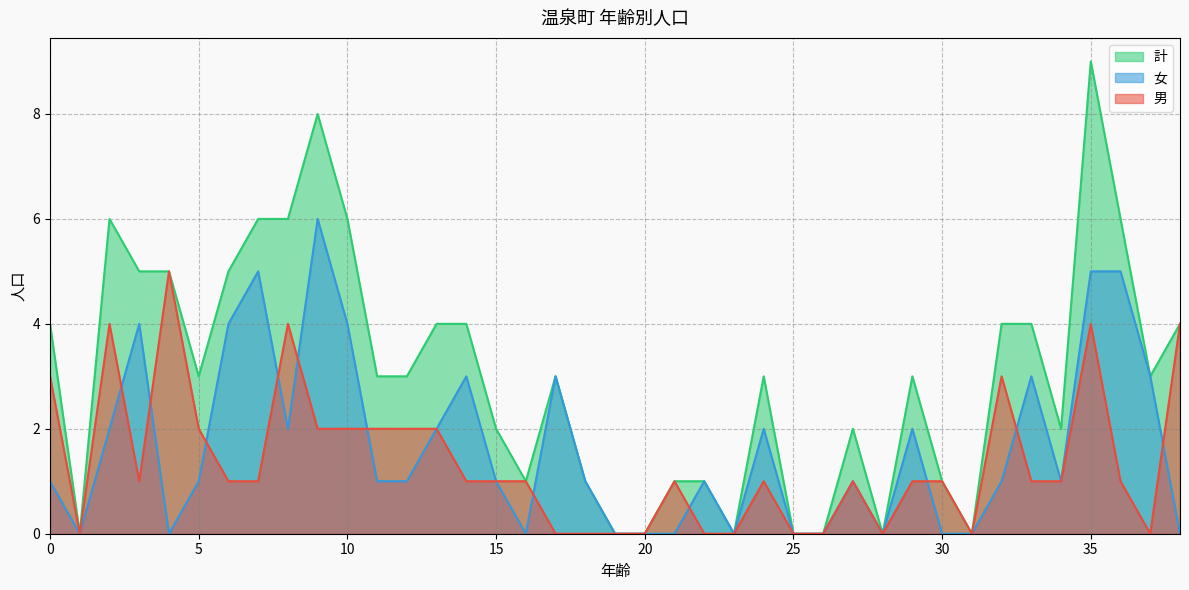

True or false: 計 and 女 intersect in this chart.

False